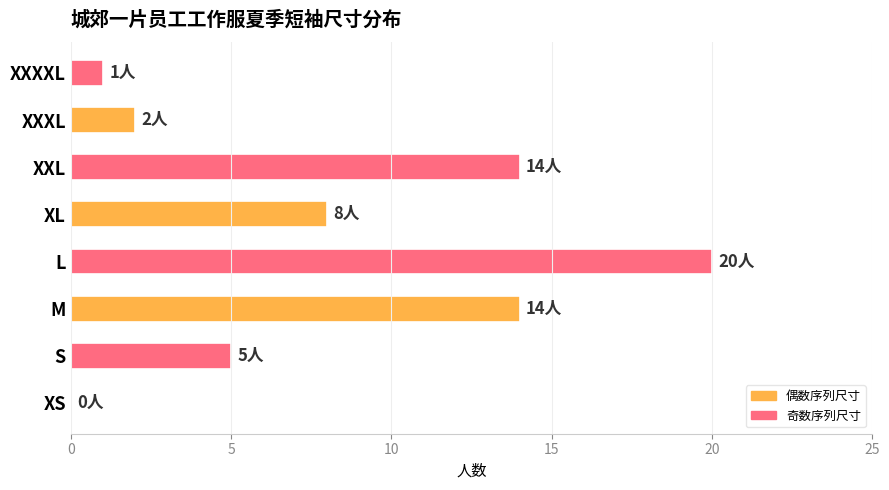

At which category does the chart reach its peak across all series?

L